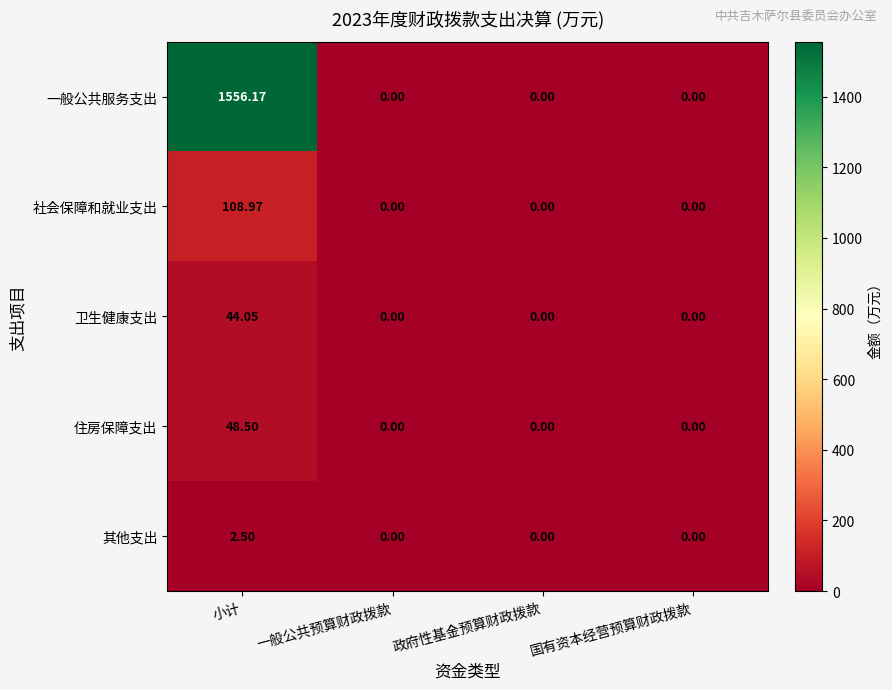

Which series has the largest range (max minus min)?

一般公共服务支出